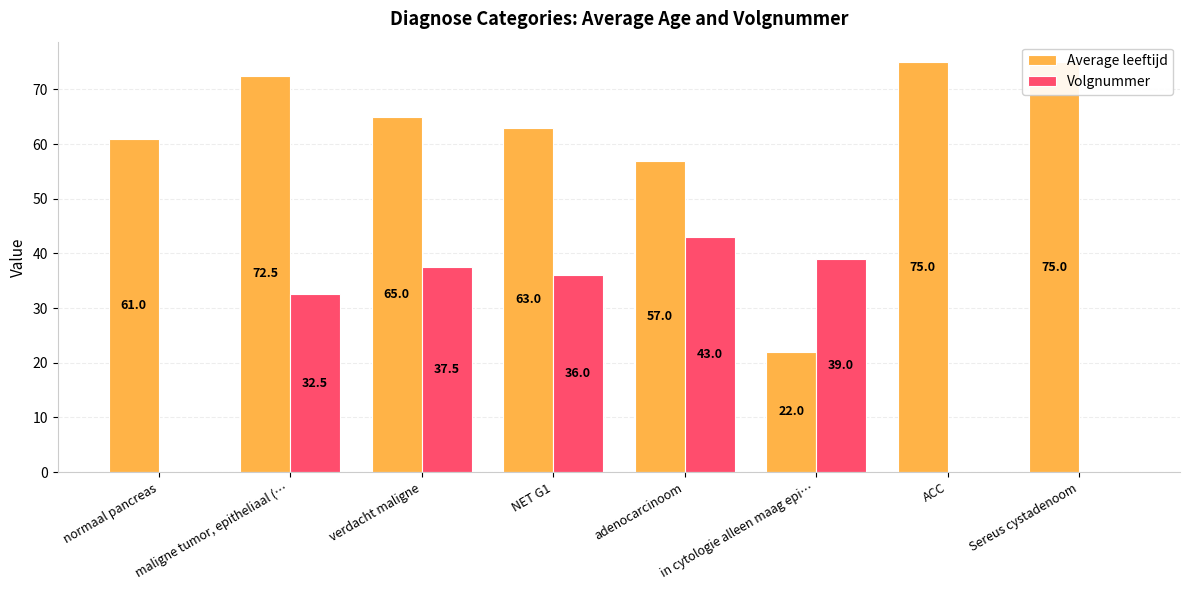

How many bars are there in total?

16